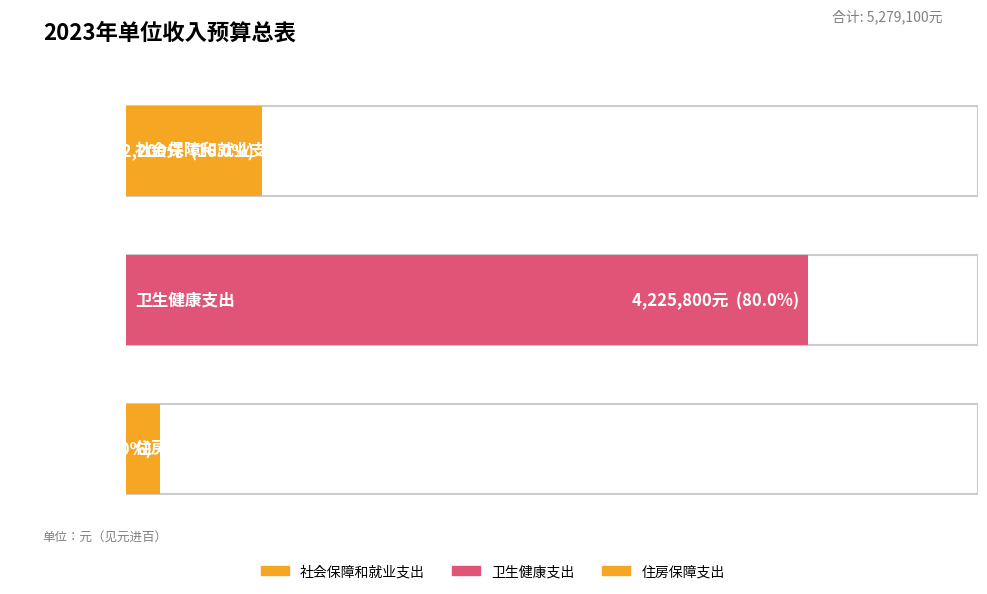

Does the chart contain any negative values?

No